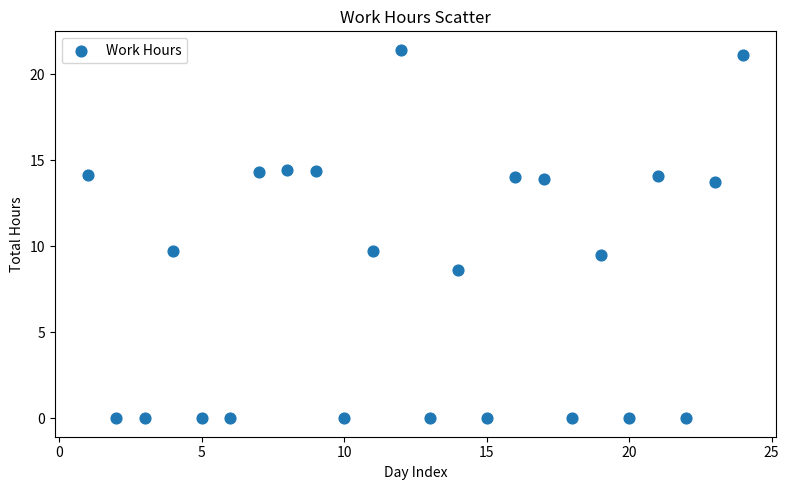

What is the range of X values (max minus min)?

23.0